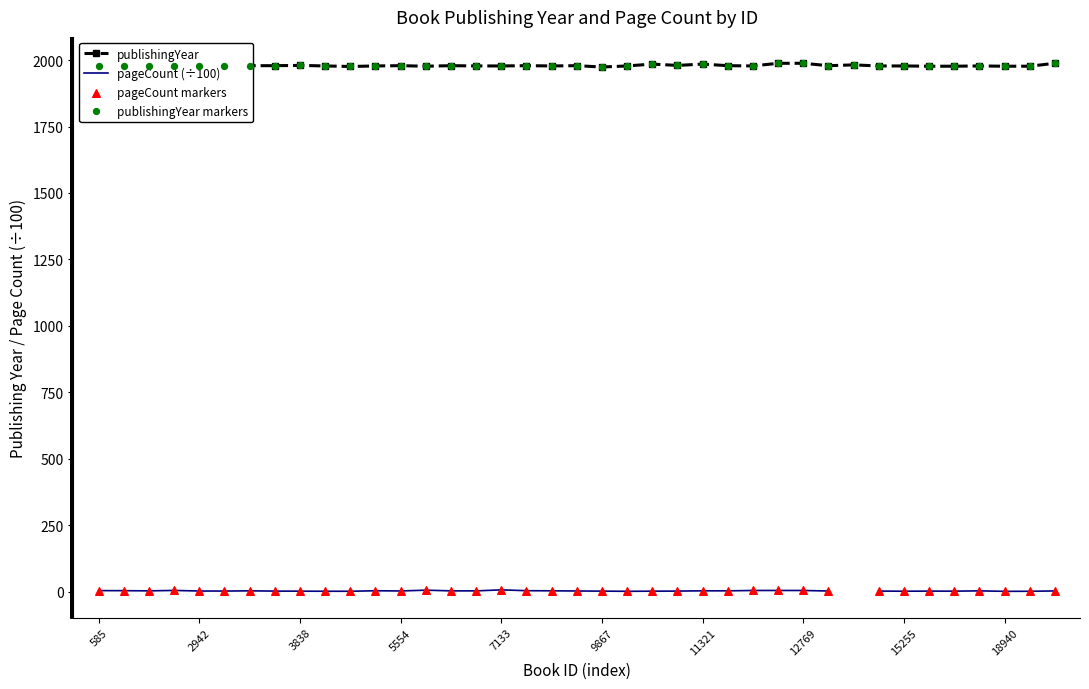

True or false: publishingYear has more than 0 points higher than both neighbors.

True